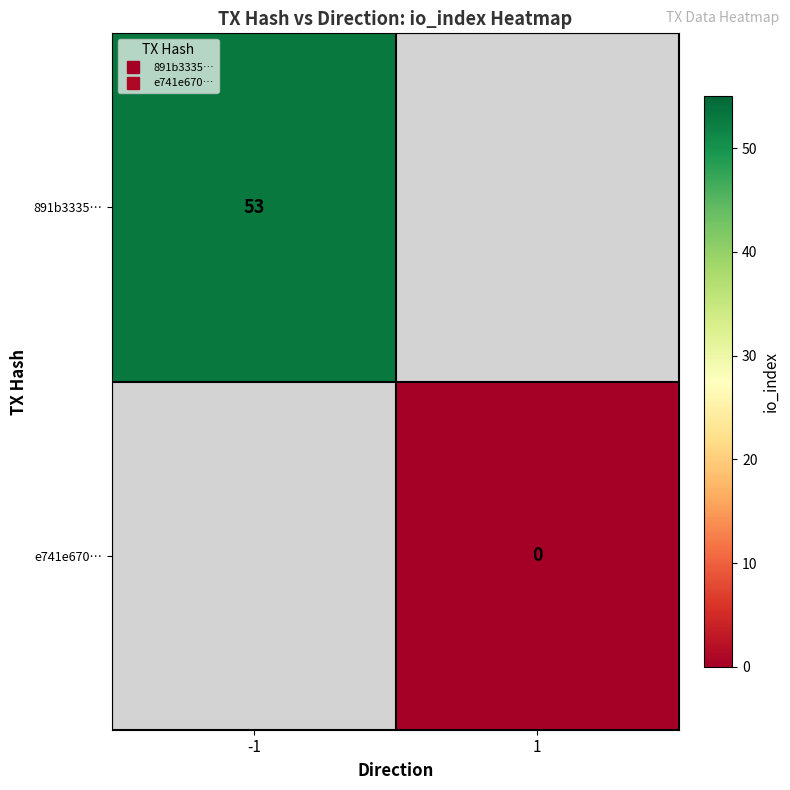

Is the value of 891b3335… at -1 greater than the value of e741e670… at 1?

Yes